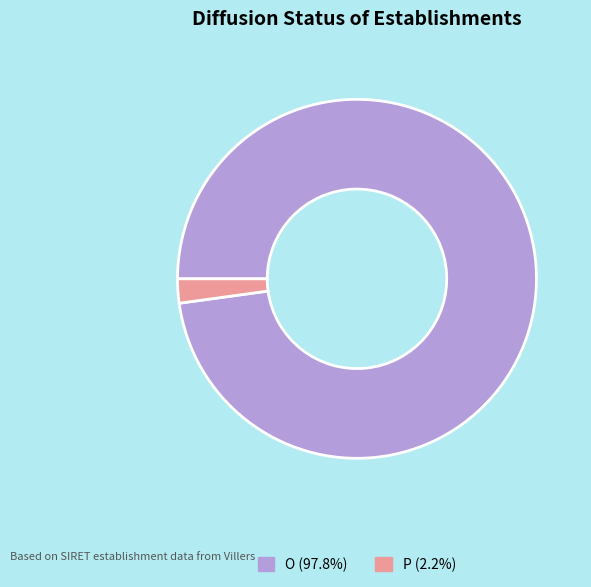

True or false: O accounts for 98% of the total.

True